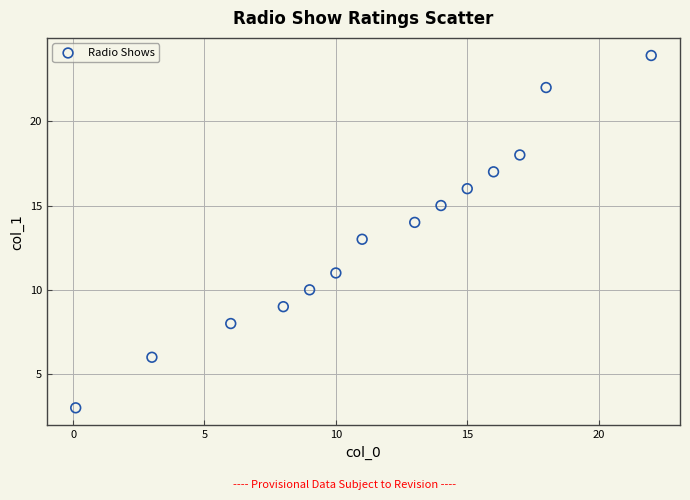

What is the range of X values (max minus min)?

21.9